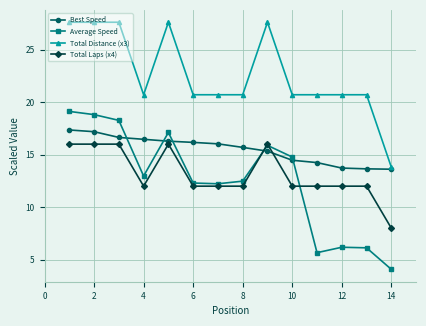

What is the value of the Total Distance (x3) point at the 6th from the left?

20.7